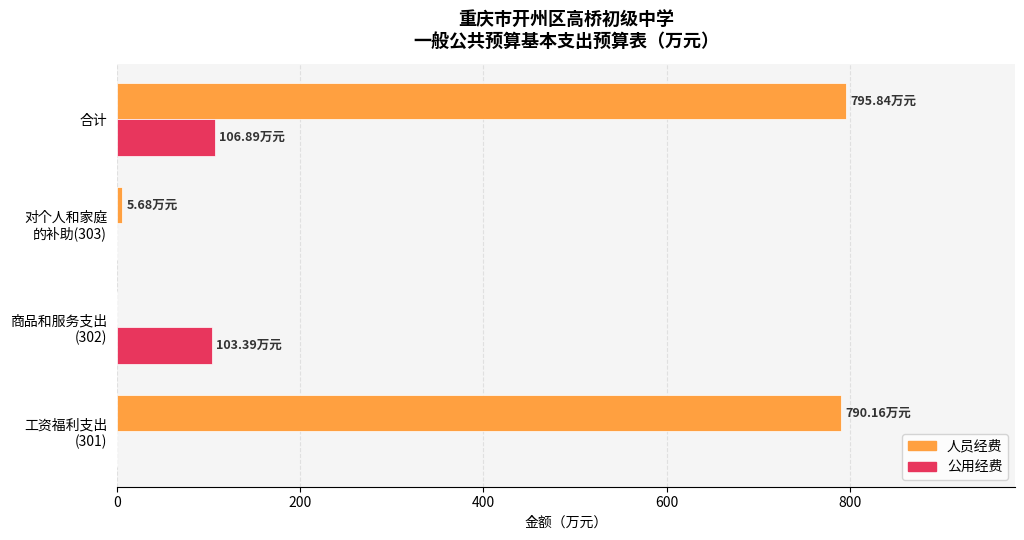

What is the sum of all 人员经费 values?

1591.7